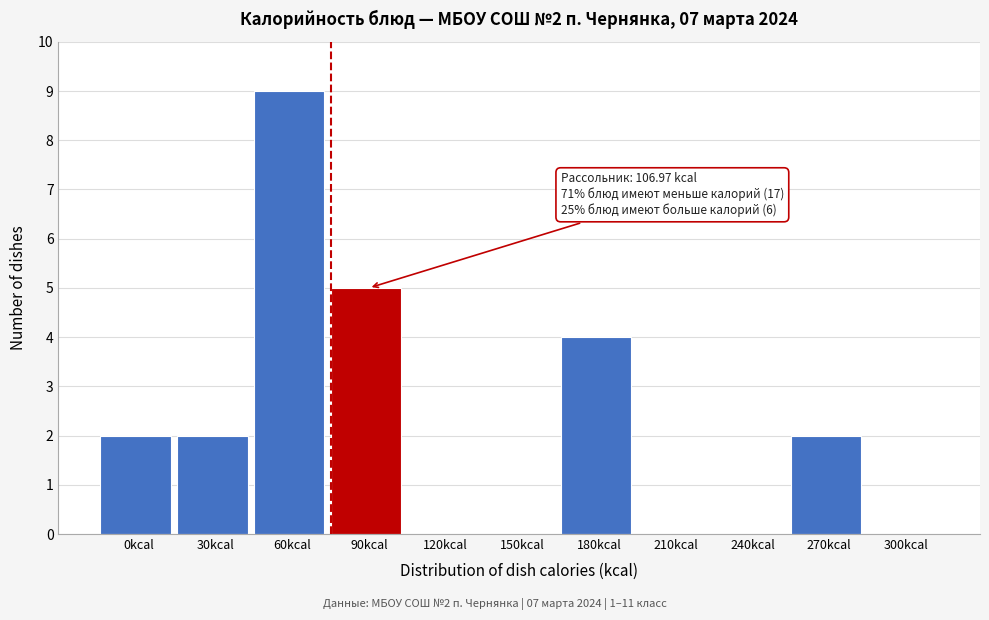

Reading left to right, what are all the values shown in this chart?

0kcal=2	30kcal=2	60kcal=9	90kcal=5	120kcal=0	150kcal=0	180kcal=4	210kcal=0	240kcal=0	270kcal=2	300kcal=0